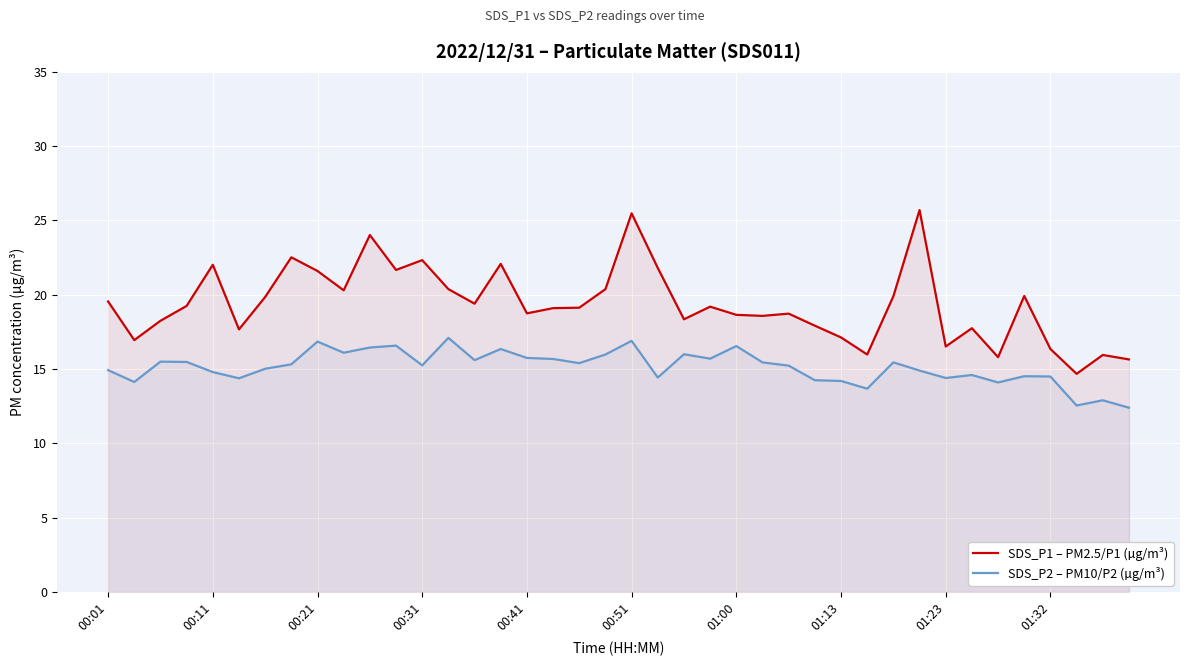

How many interior local peaks does the SDS_P2 – PM10/P2 (µg/m³) series have?

12